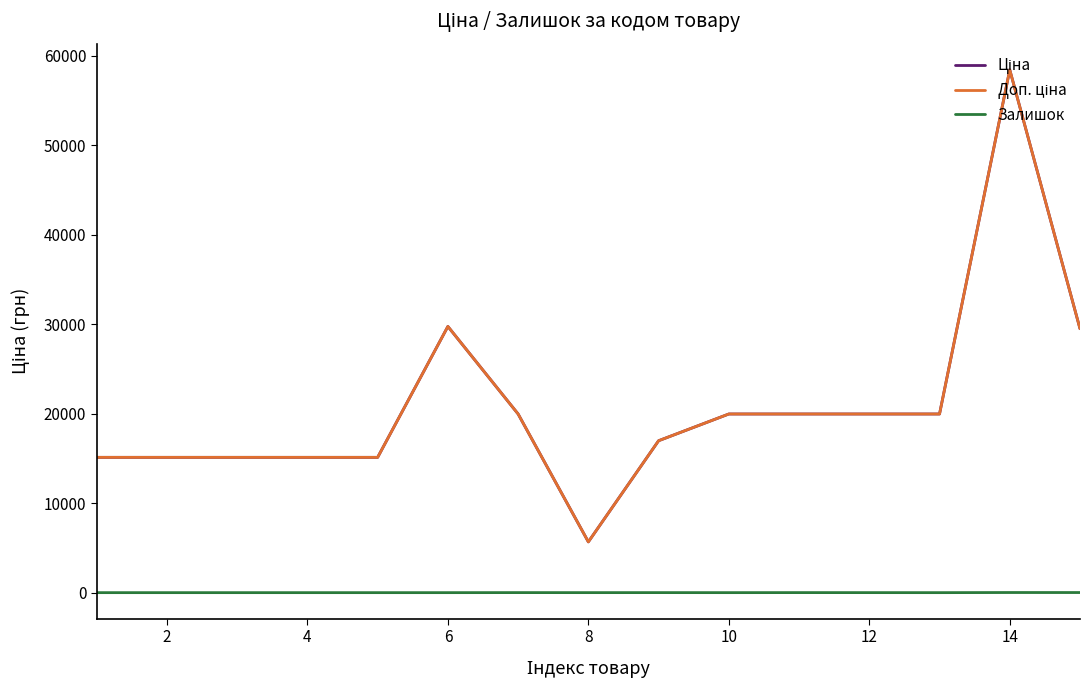

True or false: Залишок and Ціна cross at least once.

False